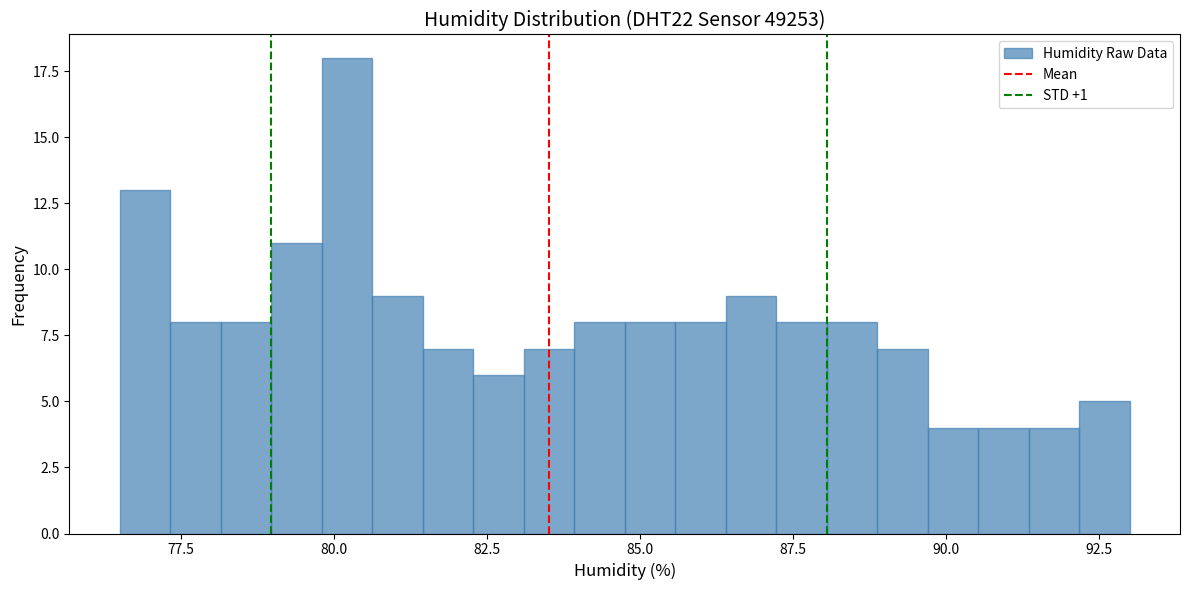

Around what value on the x-axis is the tallest bar? Give the approximate position of its centre, as read against the axis.

80.0